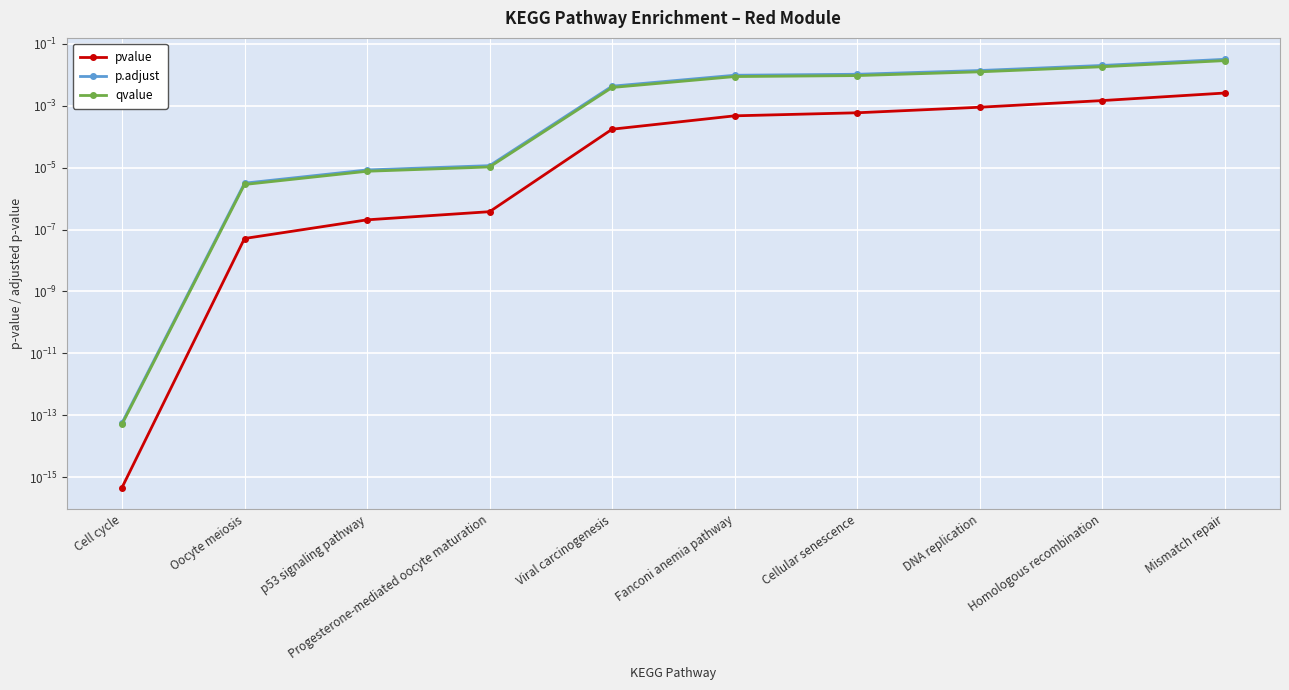

What is the label of the 10th point from the right?

Cell cycle